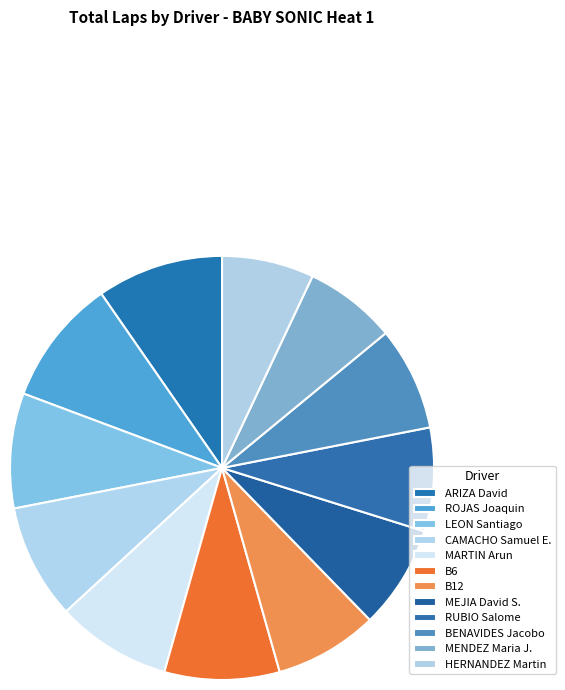

The MARTIN Arun slice represents 9% of the pie. True or false?

True